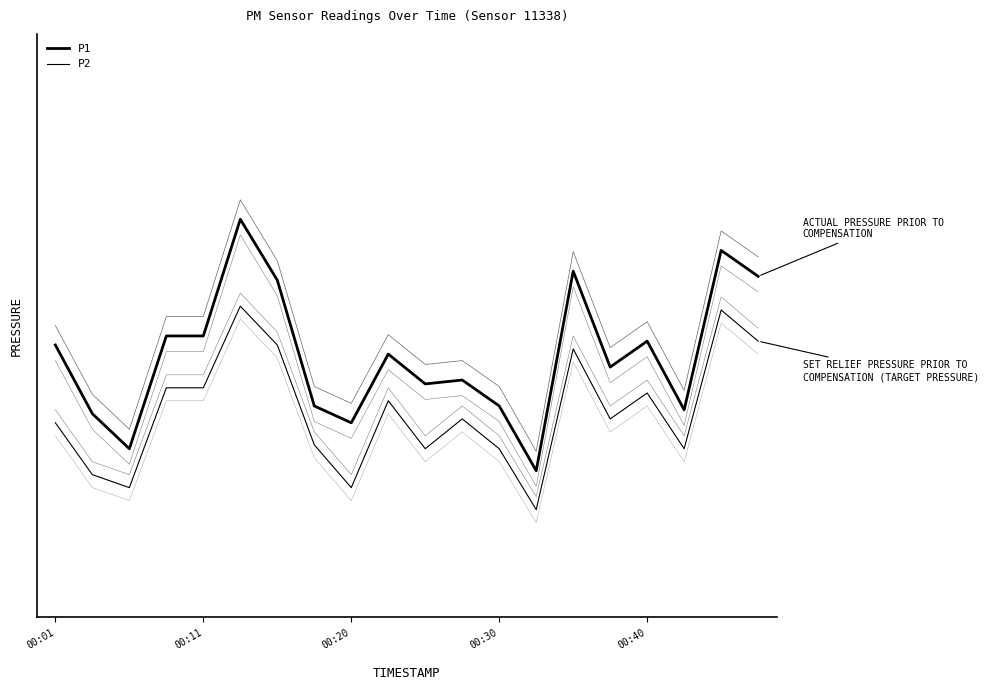

List the series in order of their peak value, lowest first.

P2, P1